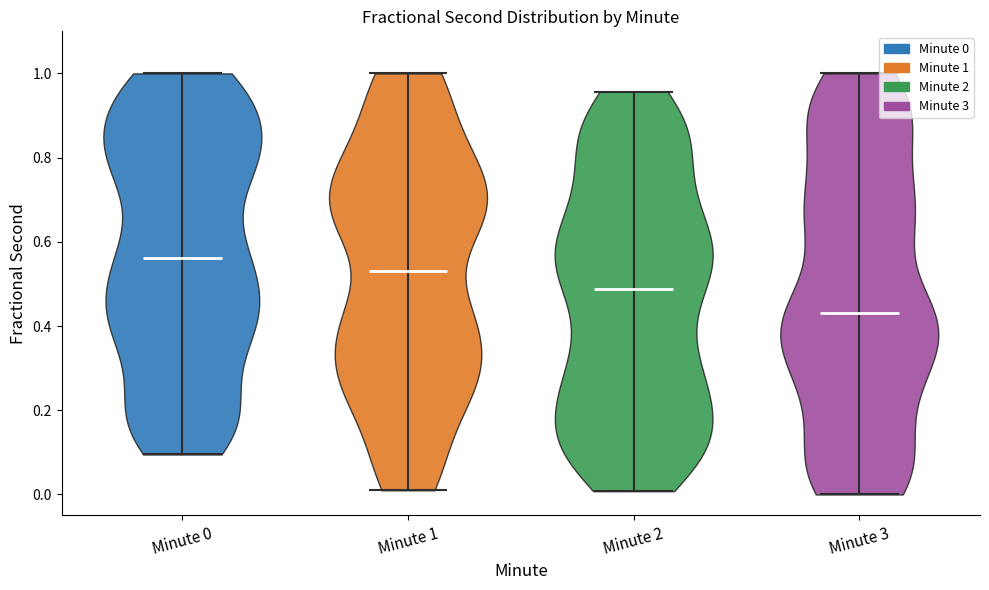

Reading left to right, read every violin against the y-axis: where its median line is, and the lowest and highest points it reaches. The values are not printed on the chart, so give them approximately, as read against the axis.

Minute 0: median line 0.56, lowest point 0.10, highest point 1.00
Minute 1: median line 0.54, lowest point 0.00, highest point 1.00
Minute 2: median line 0.48, lowest point 0.00, highest point 0.96
Minute 3: median line 0.44, lowest point 0.00, highest point 1.00